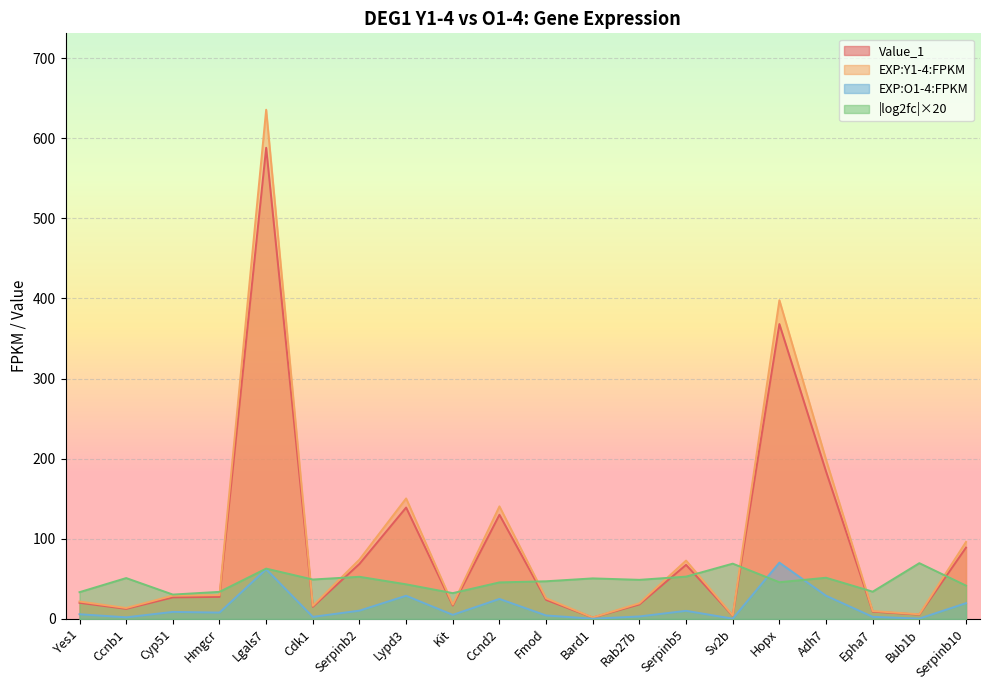

What is the label of the 17th point from the left?

Adh7